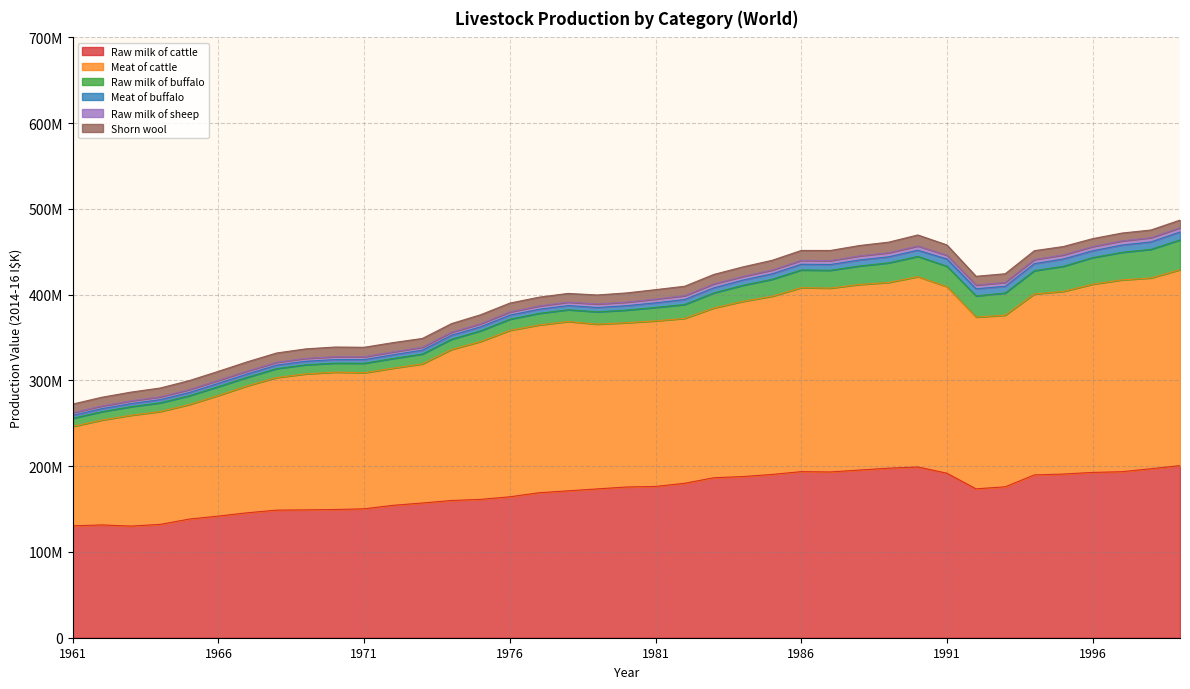

Read the Raw milk of buffalo value at 1984, to the nearest 10.

18701570